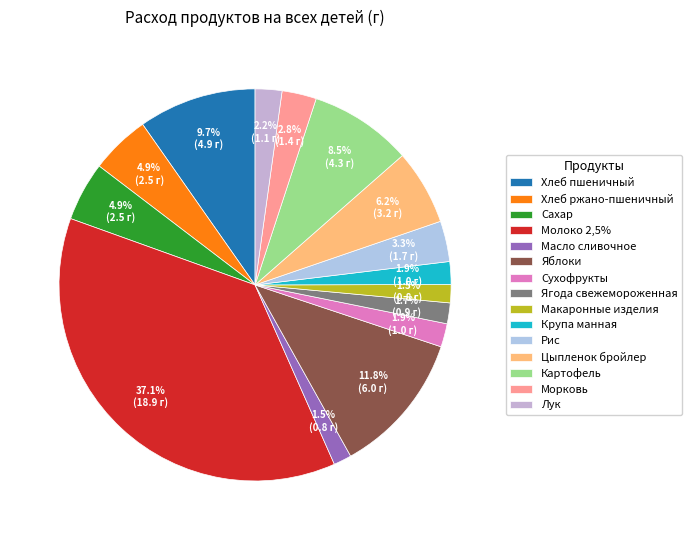

Rank the categories by value from lowest to highest.

Масло сливочное, Макаронные изделия, Ягода свежемороженная, Крупа манная, Сухофрукты, Лук, Морковь, Рис, Сахар, Хлеб ржано-пшеничный, Цыпленок бройлер, Картофель, Хлеб пшеничный, Яблоки, Молоко 2,5%